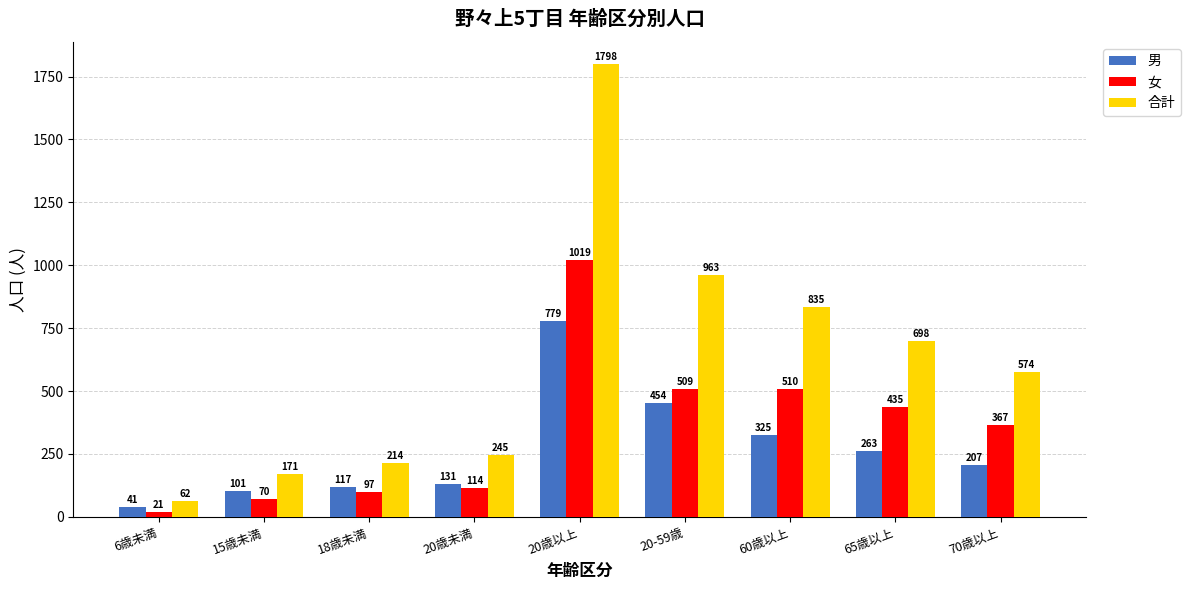

What is the sum of the 男 values at 15歳未満 and 18歳未満?

218